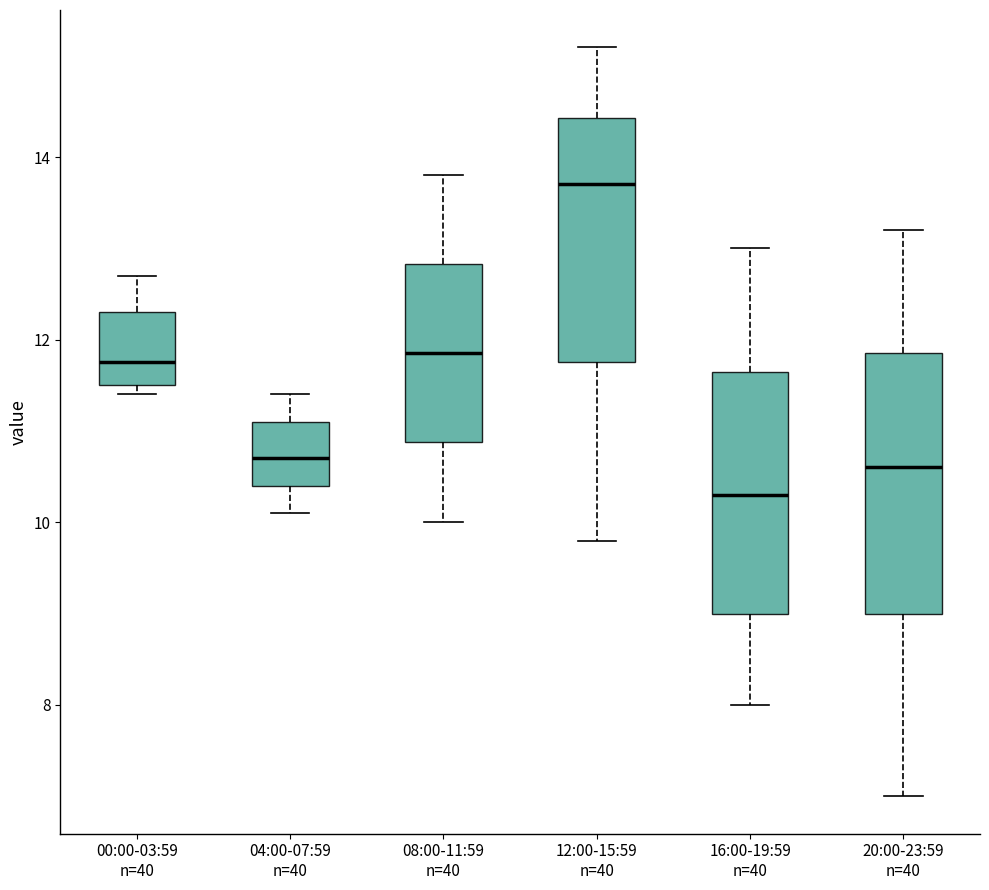

Reading left to right, transcribe this box plot: for each box, give where its median line is, the range the box spans, and where its two whiskers end, as read against the y-axis. The values are not printed on the chart, so give them approximately, as read against the axis.

00:00-03:59 n=40: median 11.8, box 11.6 to 12.4, whiskers 11.4 to 12.8
04:00-07:59 n=40: median 10.8, box 10.4 to 11.2, whiskers 10.2 to 11.4
08:00-11:59 n=40: median 11.8, box 10.8 to 12.8, whiskers 10.0 to 13.8
12:00-15:59 n=40: median 13.8, box 11.8 to 14.4, whiskers 9.8 to 15.2
16:00-19:59 n=40: median 10.4, box 9.0 to 11.6, whiskers 8.0 to 13.0
20:00-23:59 n=40: median 10.6, box 9.0 to 11.8, whiskers 7.0 to 13.2